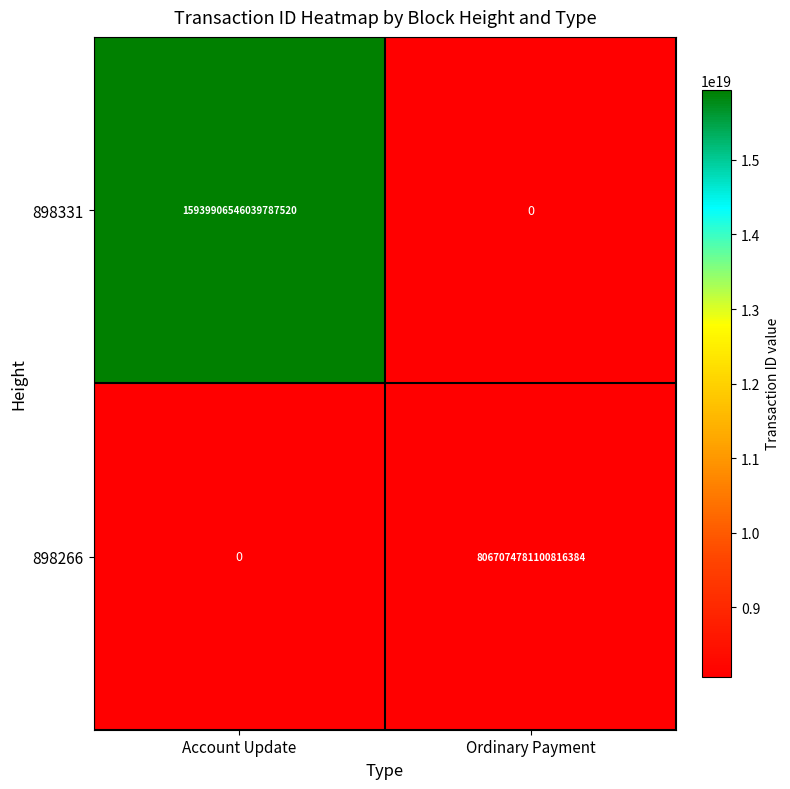

At which label is 898331 closest to 7969953273019893760?

Account Update